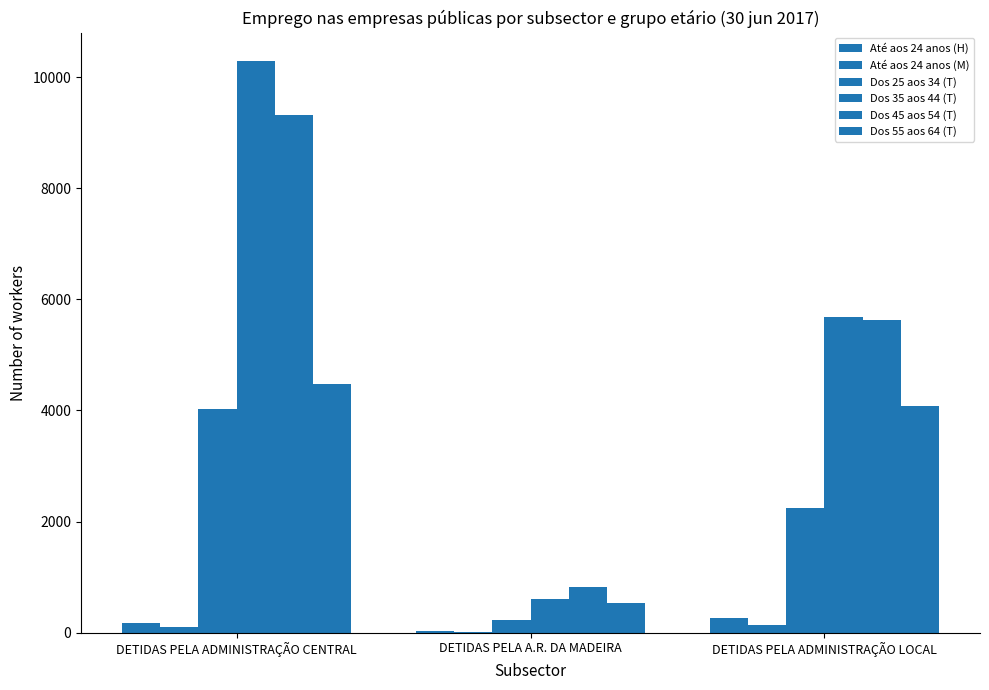

What is the label of the 2nd bar from the left?

DETIDAS PELA A.R. DA MADEIRA